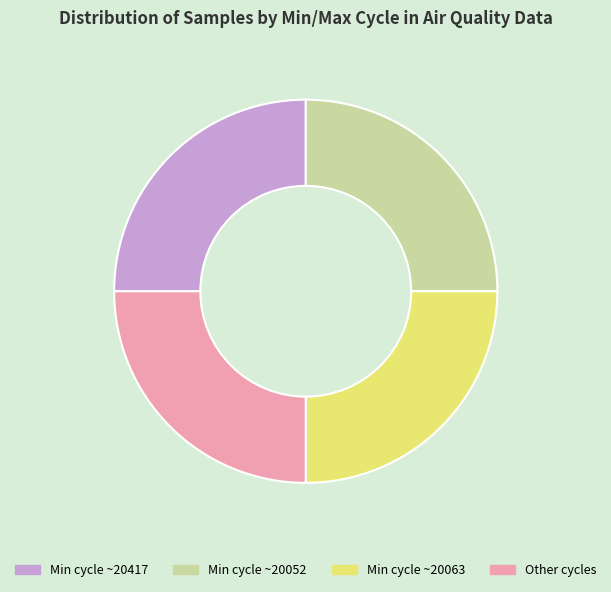

Approximately how many times larger is the value at Min cycle ~20417 compared to Min cycle ~20063?

1.0